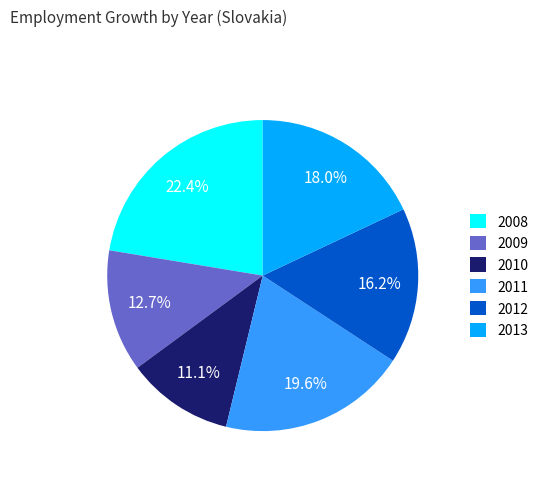

Do 2013 and 2010 together represent more than half of the pie?

No